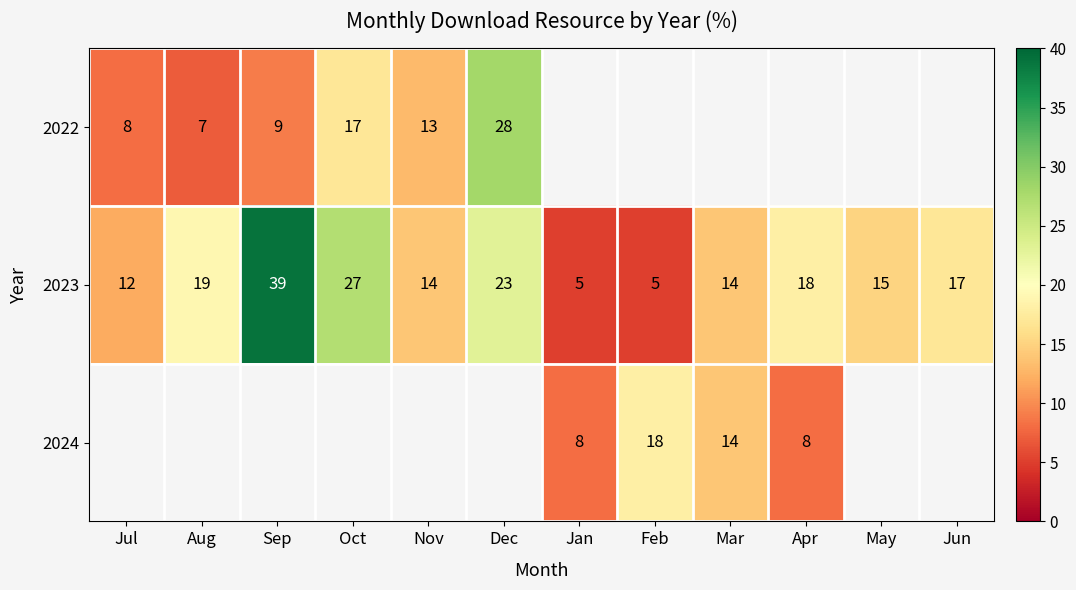

True or false: 2023 has a value of 25.3 at Apr.

False